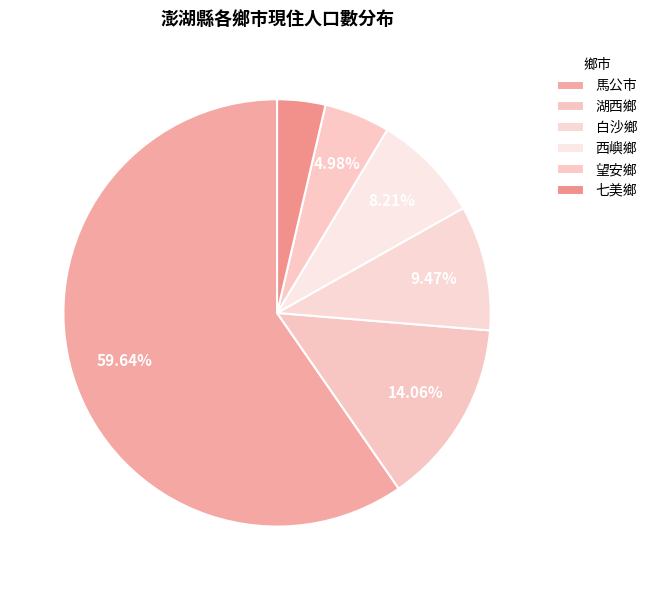

What percentage do 望安鄉 and 白沙鄉 together represent?

14.4%